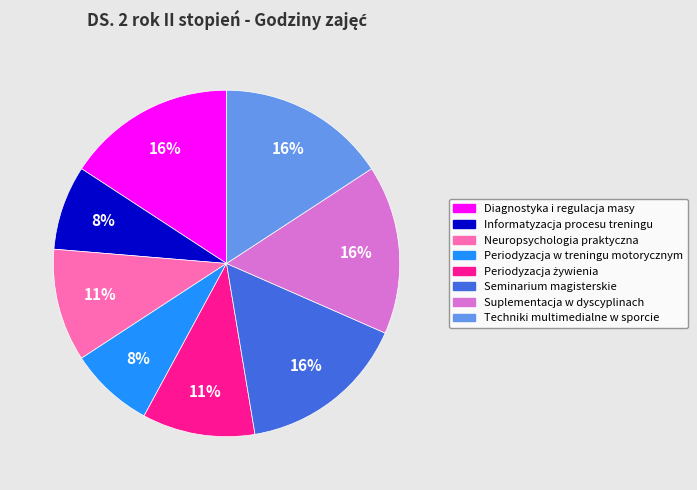

The Informatyzacja procesu treningu slice represents 1% of the pie. True or false?

False